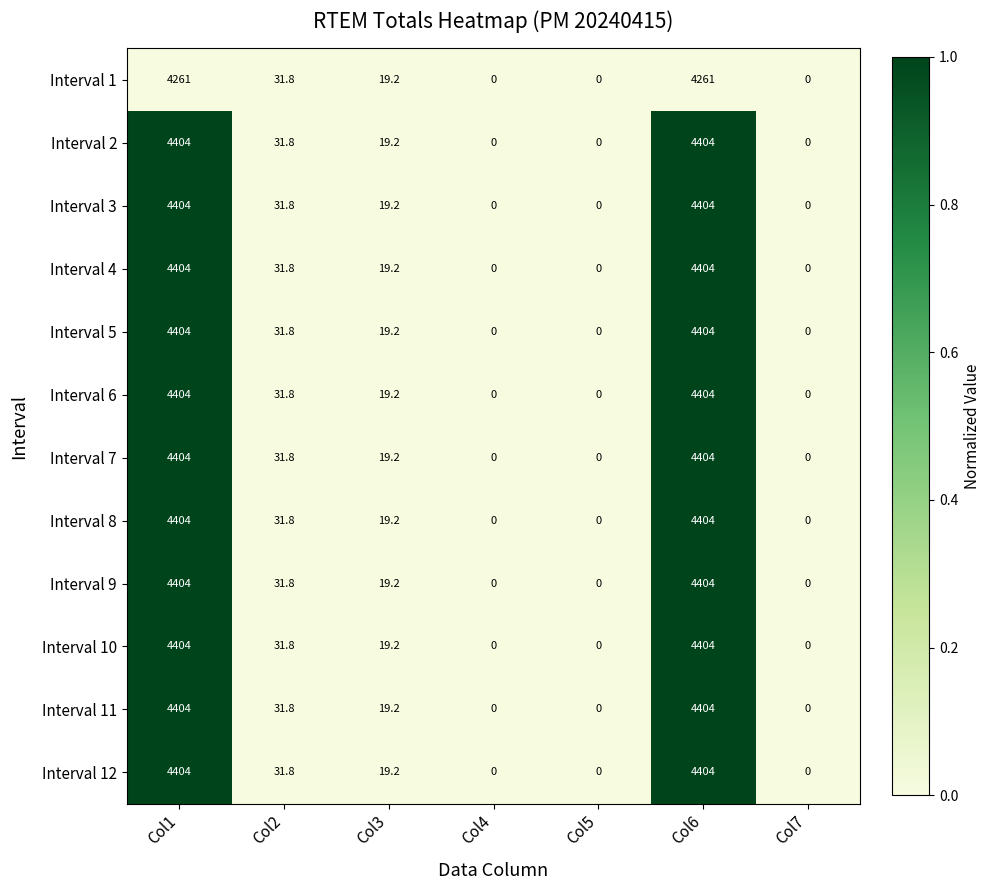

What is the maximum value shown in the chart?

4404.0